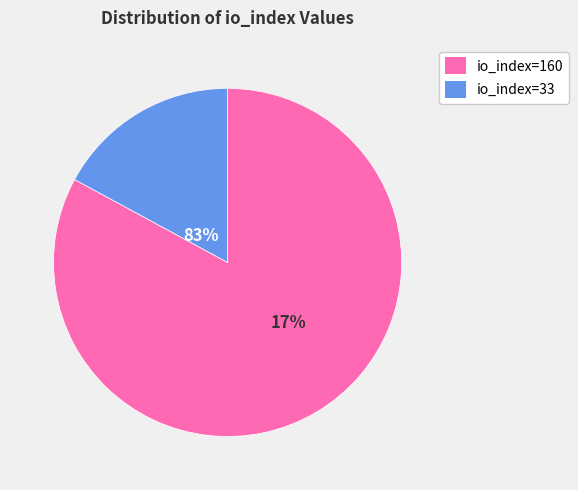

Which slice is the largest?

io_index=160